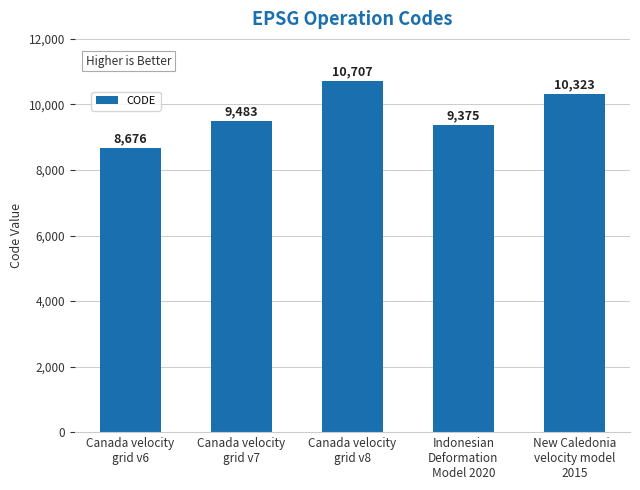

Count the number of data series in this chart.

1